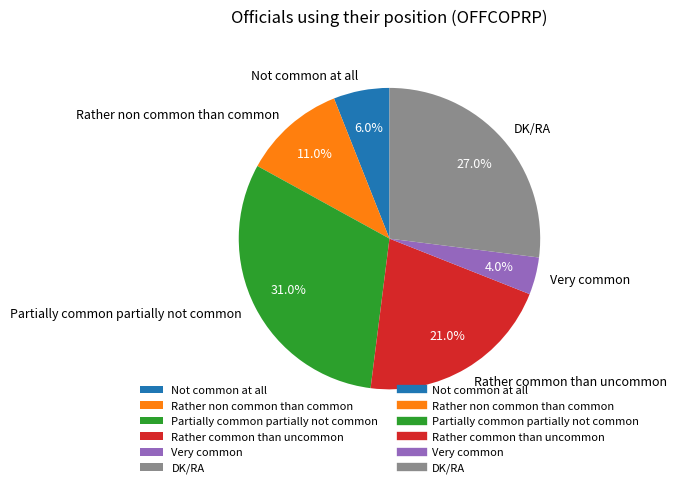

To the nearest percent, what portion does Very common represent?

4%